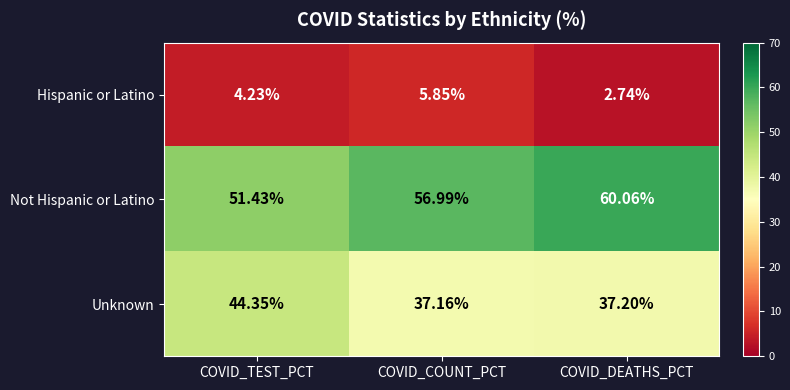

At COVID_TEST_PCT, list the series in order from largest to smallest.

Not Hispanic or Latino, Unknown, Hispanic or Latino